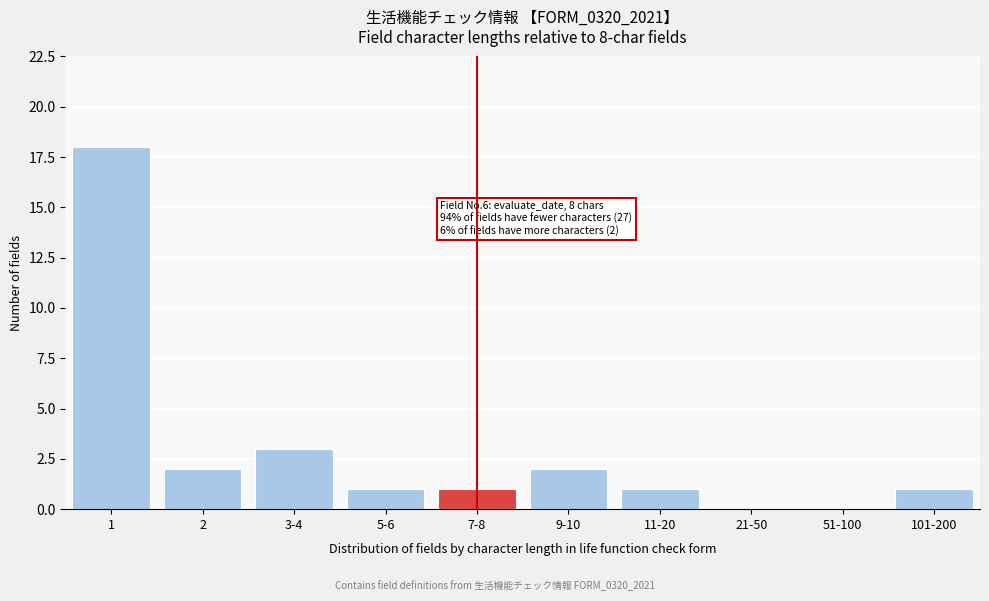

Reading right to left, what are all the values shown in this chart?

101-200=1	51-100=0	21-50=0	11-20=1	9-10=2	7-8=1	5-6=1	3-4=3	2=2	1=18